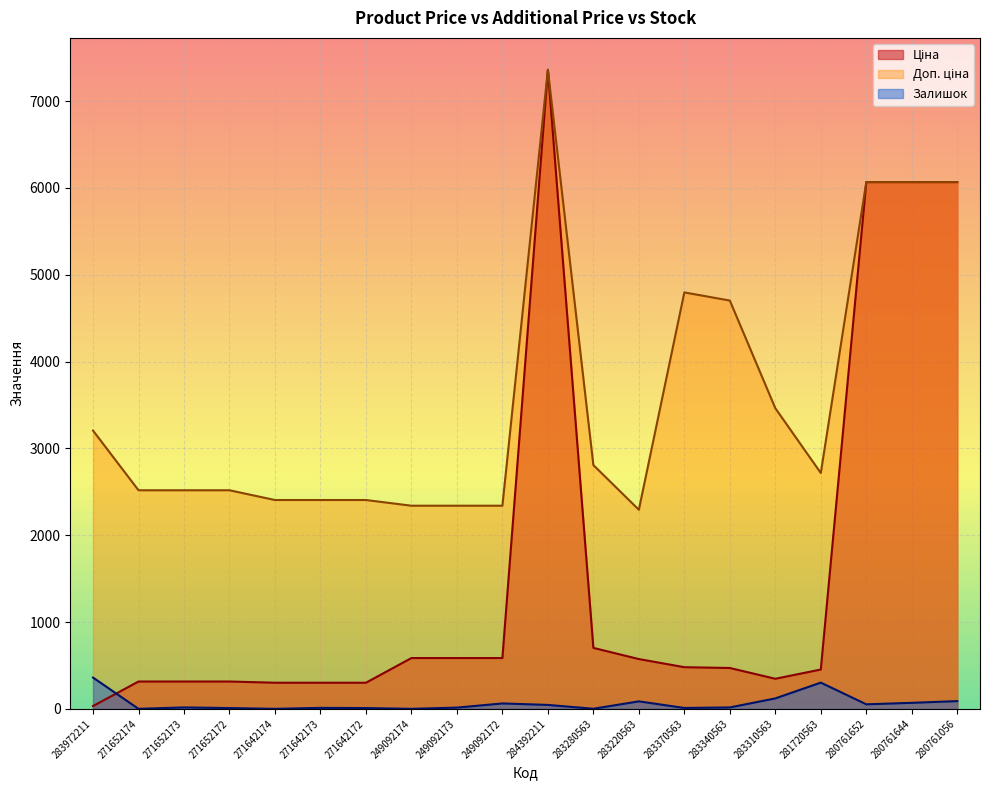

What is the difference between the highest and lowest values at 249092174?

2339.7